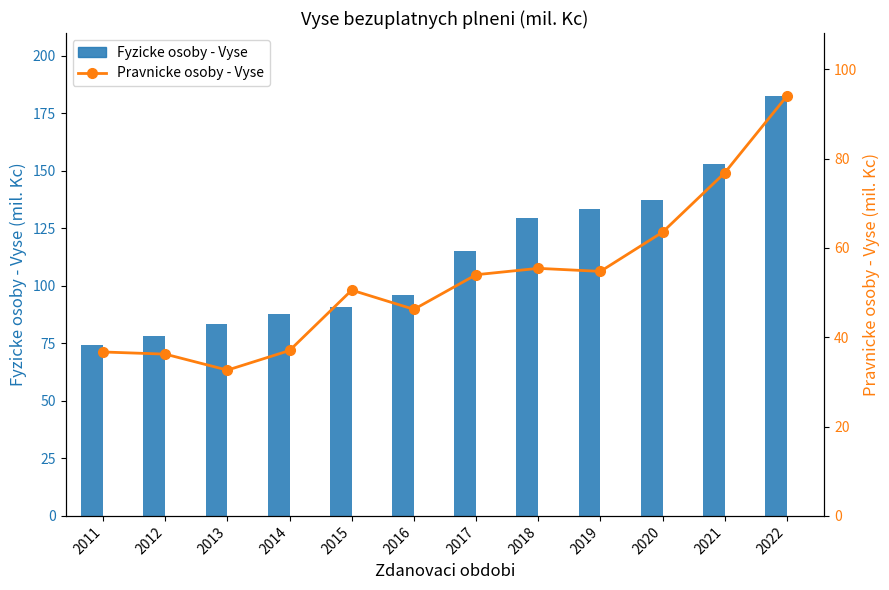

The Fyzicke osoby - Vyse series shows 53.7 at 2013. True or false?

False